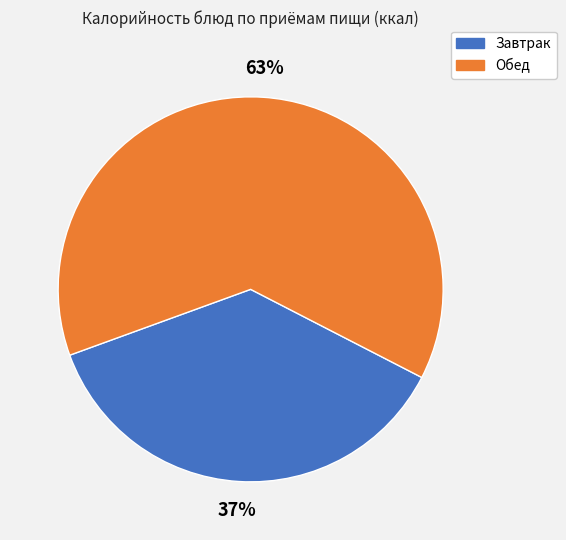

To the nearest percent, what is the difference between the largest and smallest slice percentages?

26%